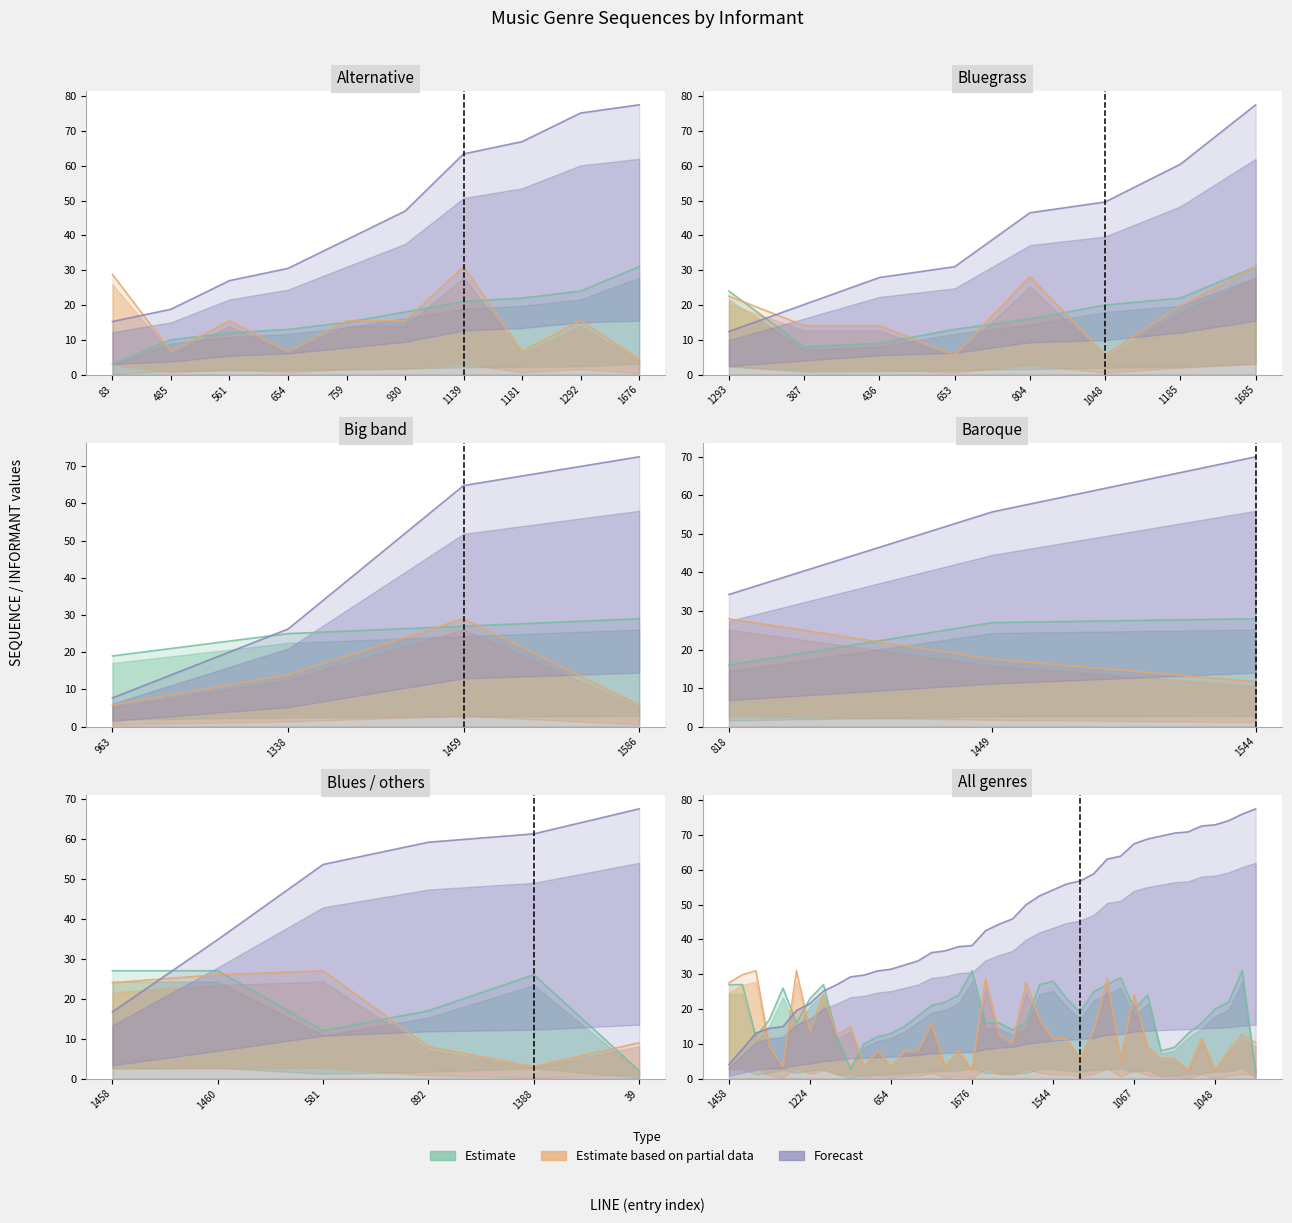

How many interior local peaks does the SEQUENCE series have?

13